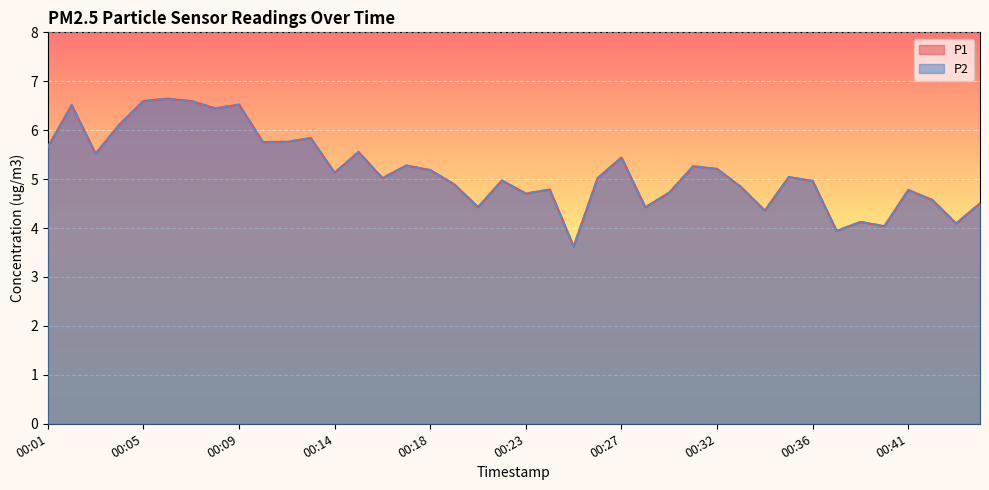

True or false: P2 and P1 intersect in this chart.

False